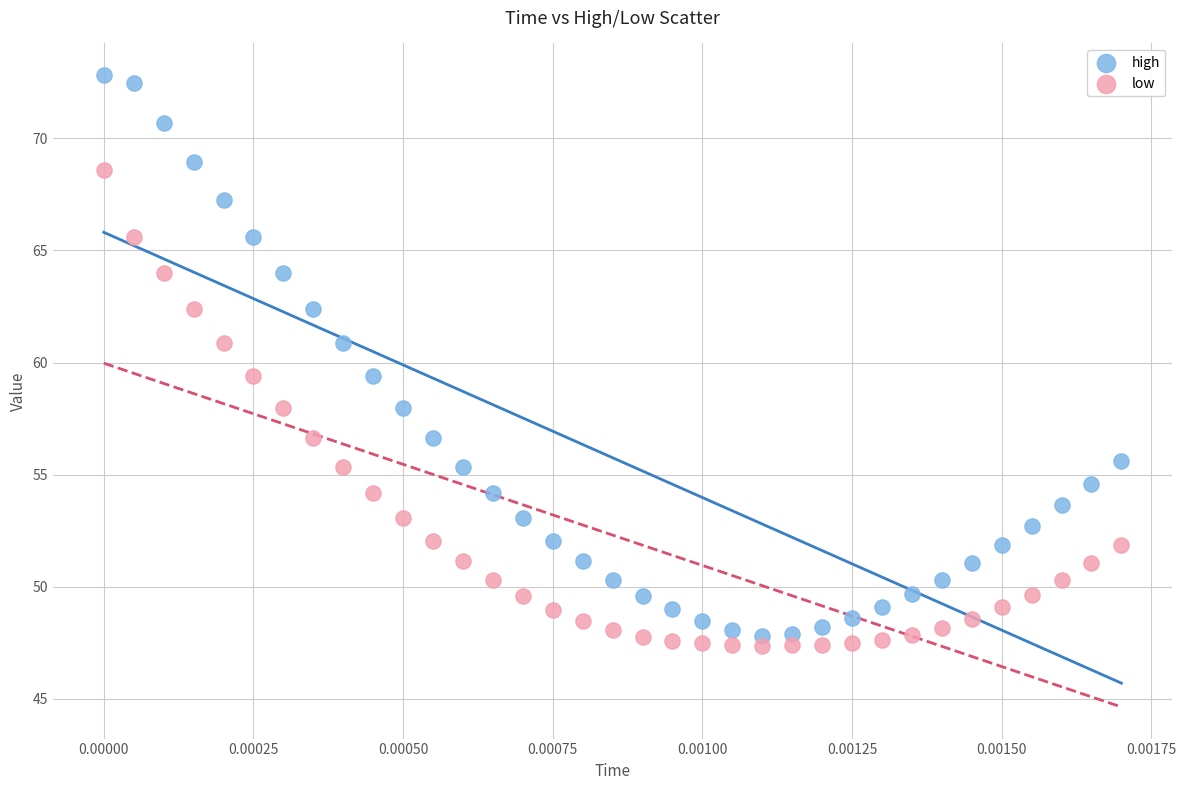

Across all data points, what is the range of Y values (max minus min)?

25.5